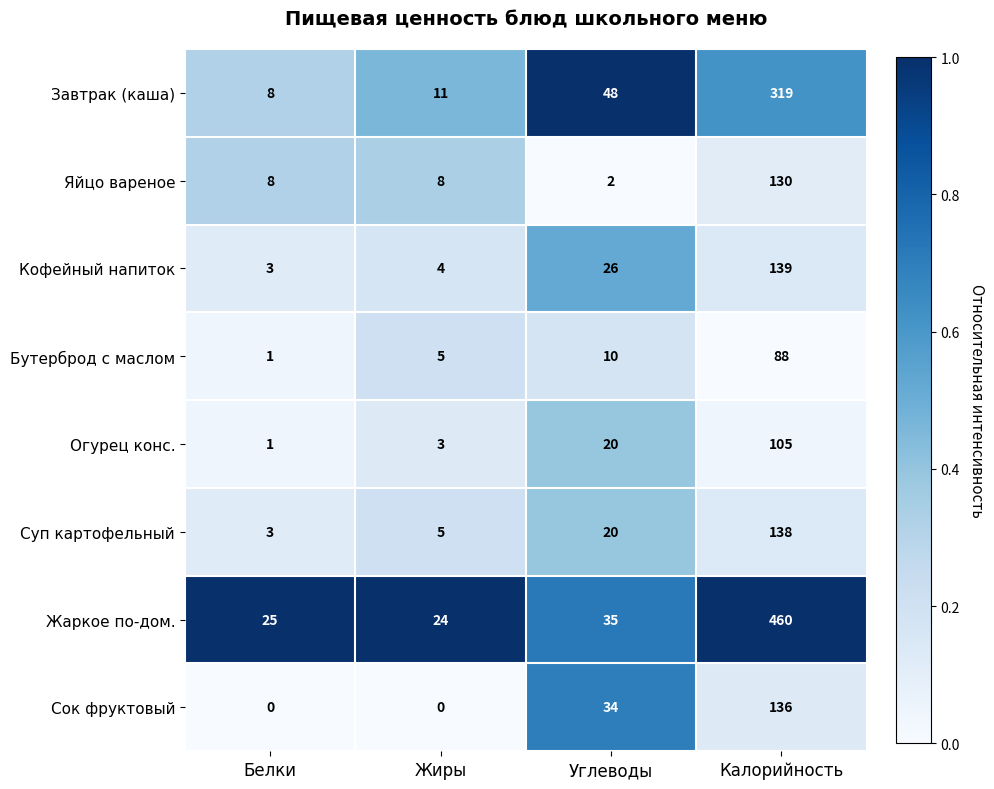

What is the difference between the Кофейный напиток values at Калорийность and Жиры?

135